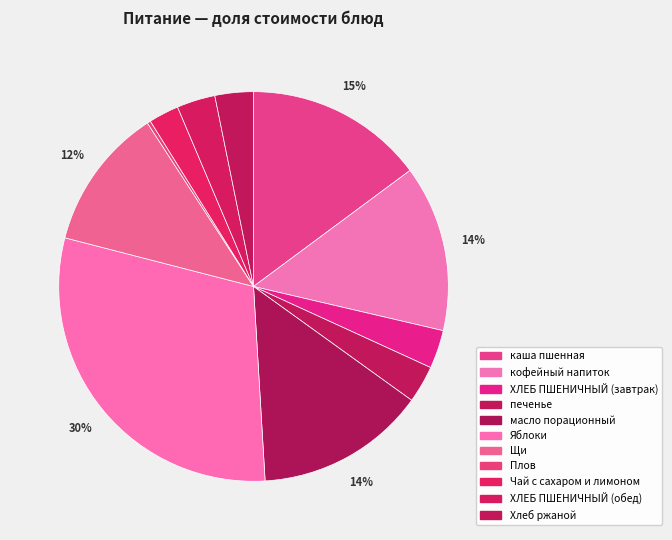

Is кофейный напиток the majority of the pie?

No